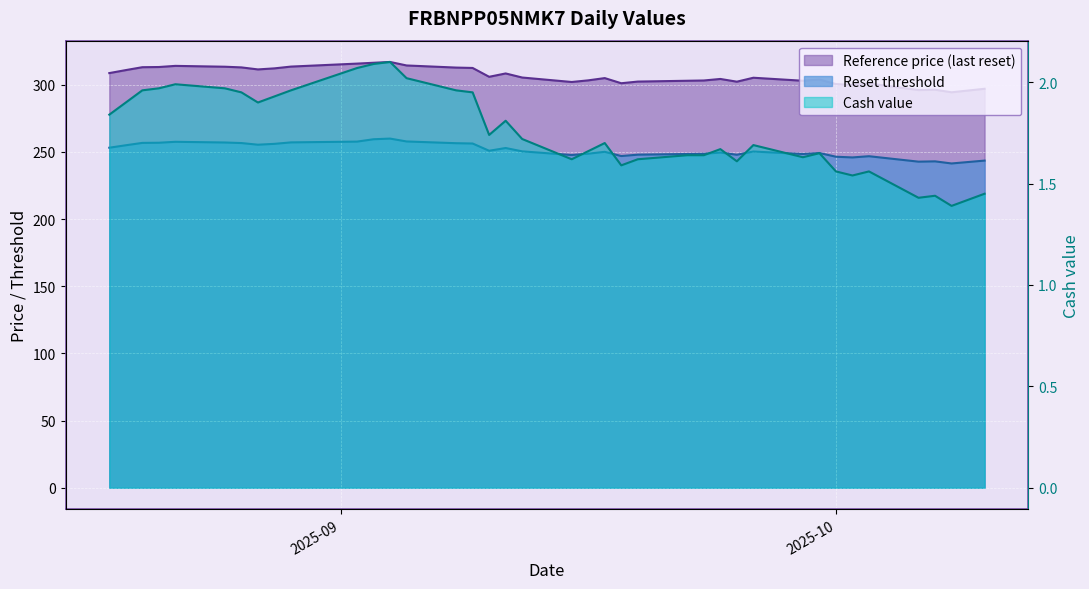

What is the label of the 16th point from the right?

2025-09-18